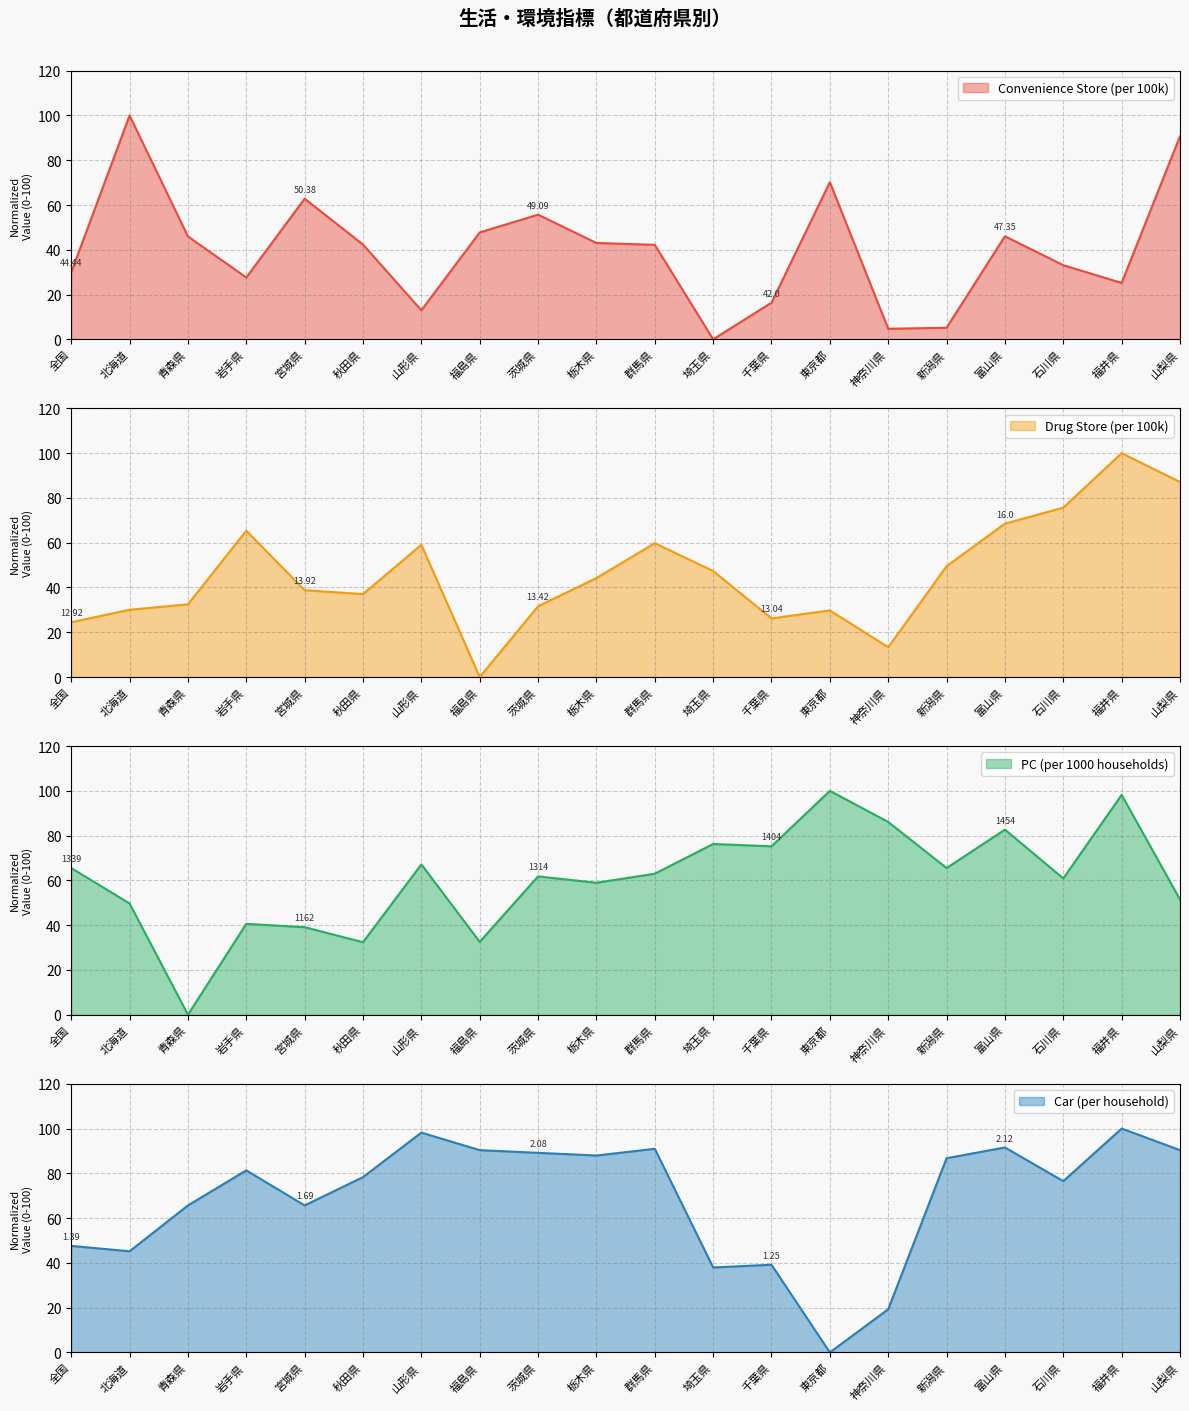

Where does the Car (per household) series first go above 81?

岩手県